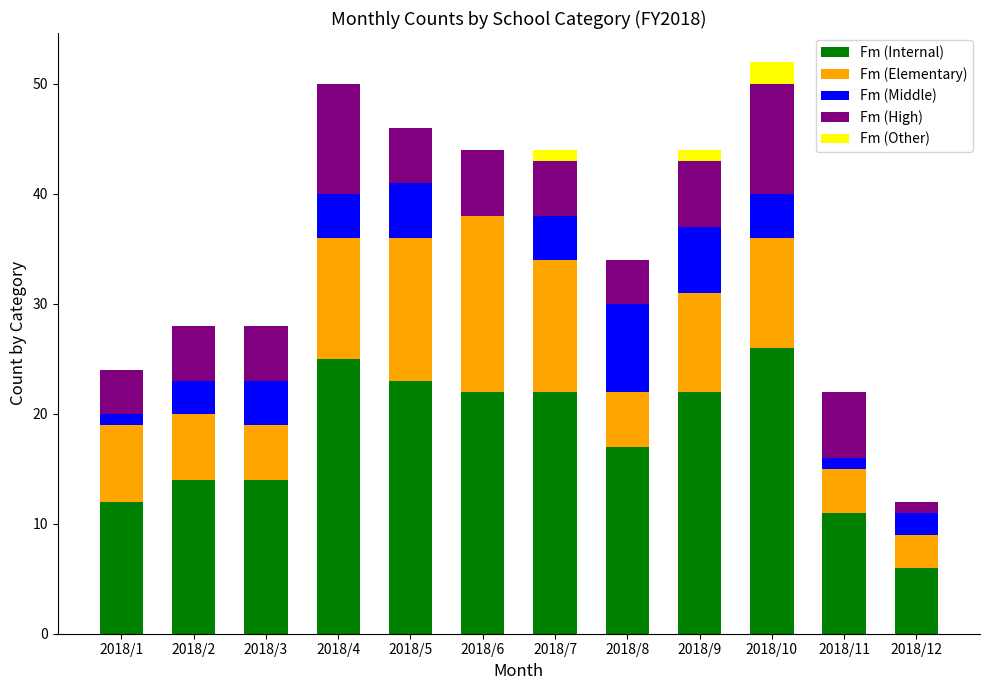

The value of Fm (High) at 2018/10 is 16. True or false?

False